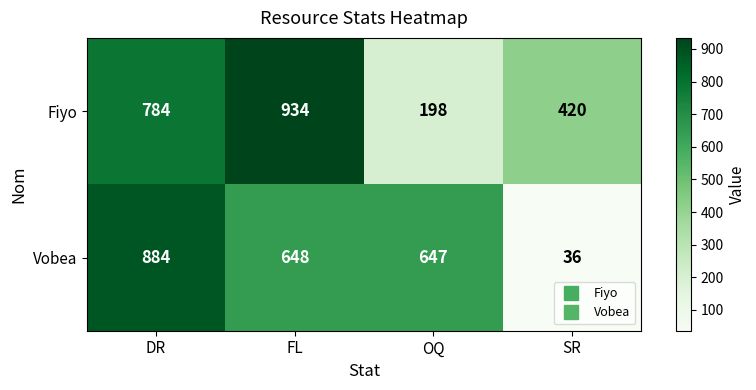

What is the difference between the second highest and second lowest values in the Fiyo series?

364